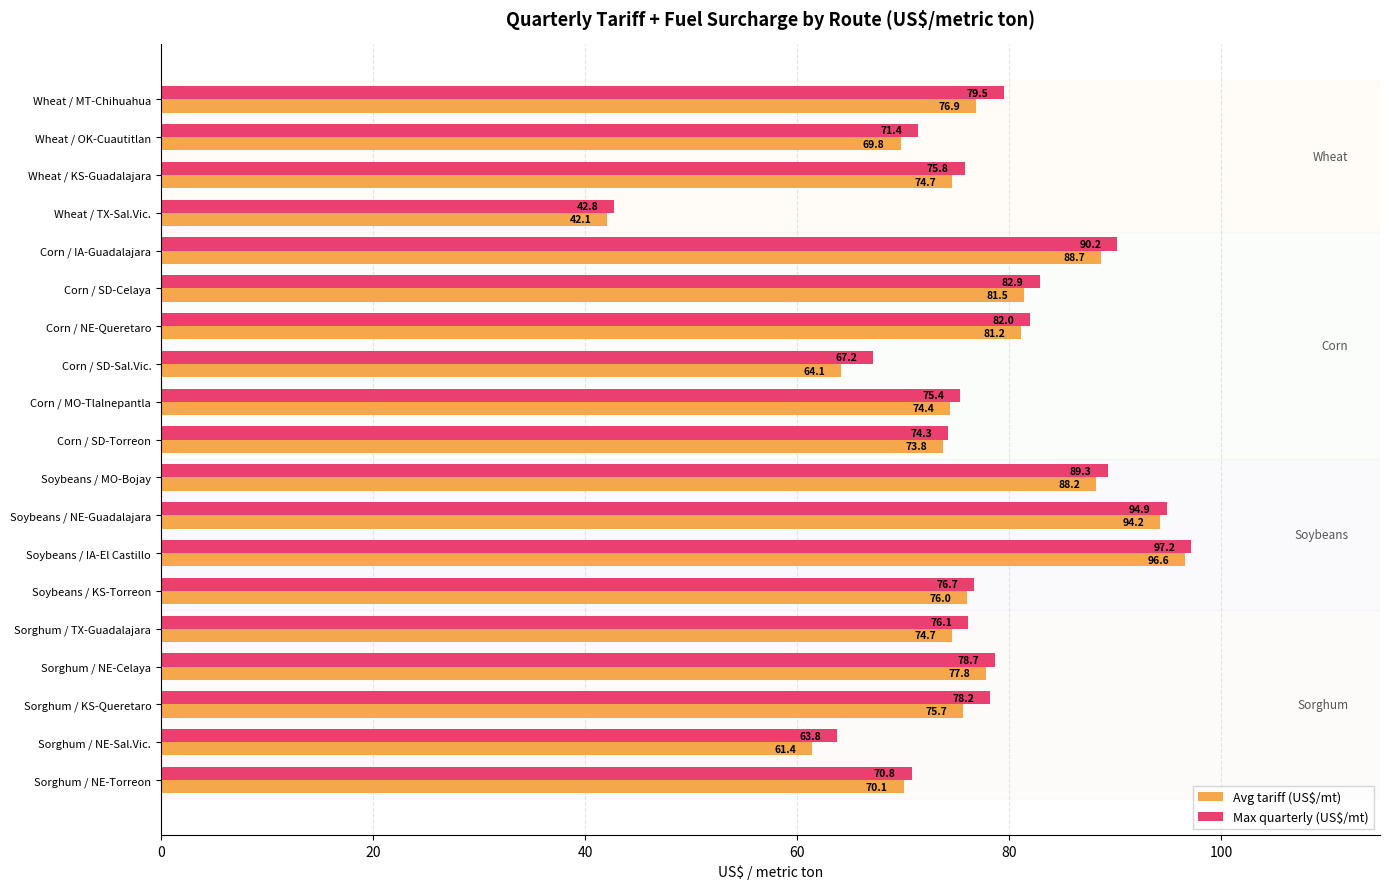

What is the sum of the Max quarterly (US$/mt) values at Soybeans / NE-Guadalajara and Sorghum / KS-Queretaro?

173.1